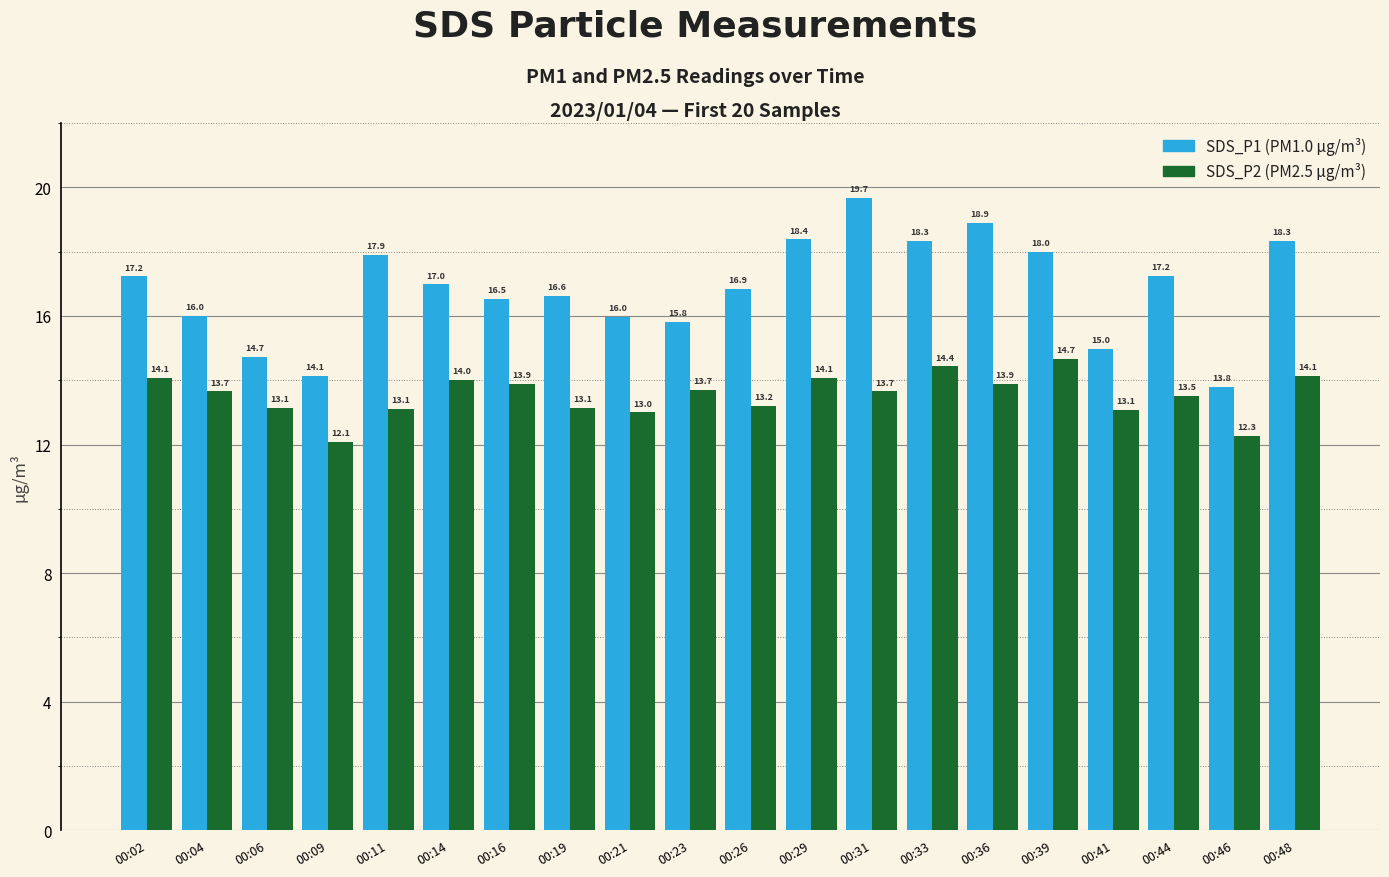

What is the difference between the highest and lowest values at 00:31?

6.0